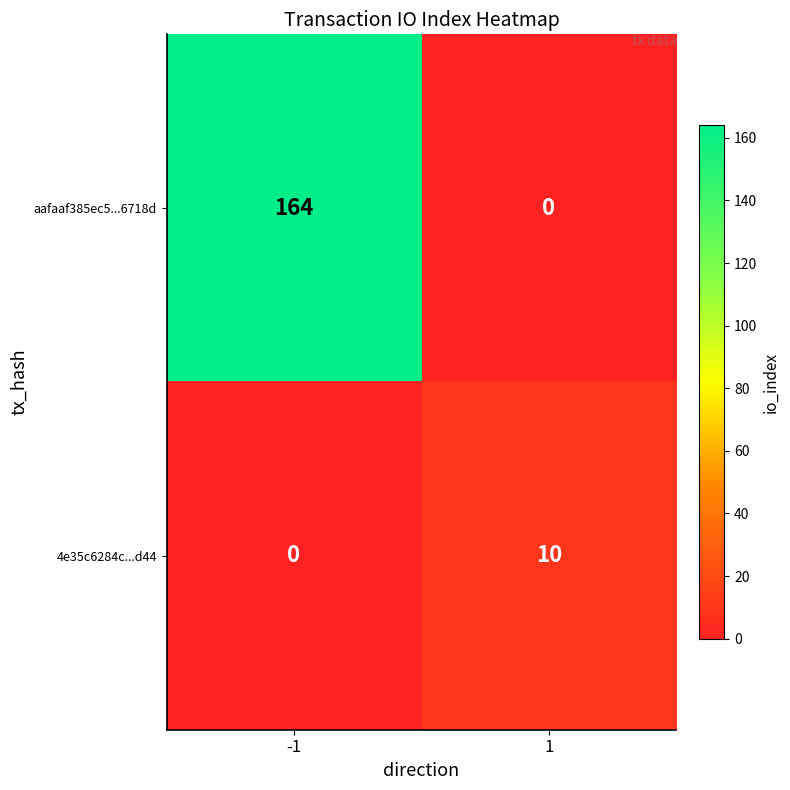

Reading left to right, what are all the values shown in this chart?

aafaaf385ec5...6718d: -1=164	1=0
4e35c6284c...d44: -1=0	1=10